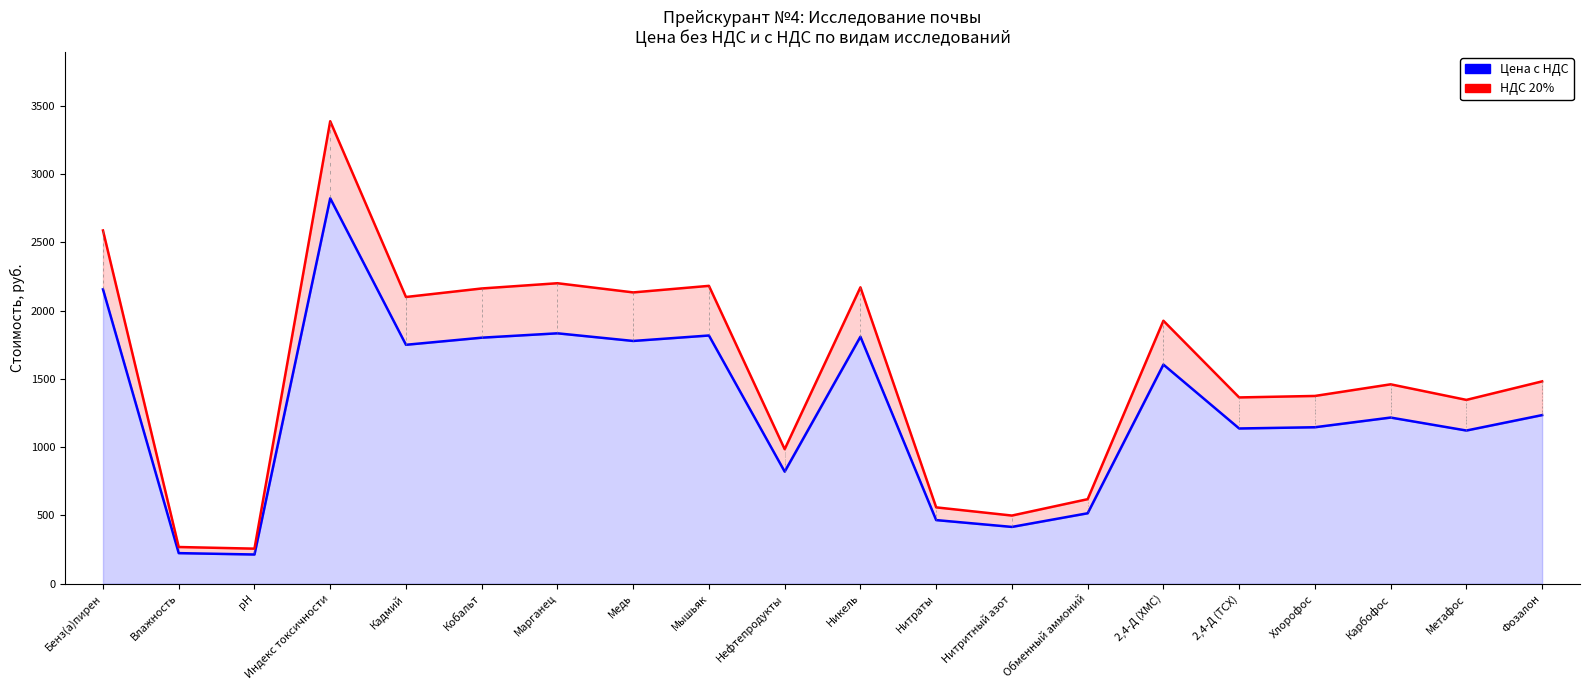

What is the total value across all series at Марганец?

4034.8